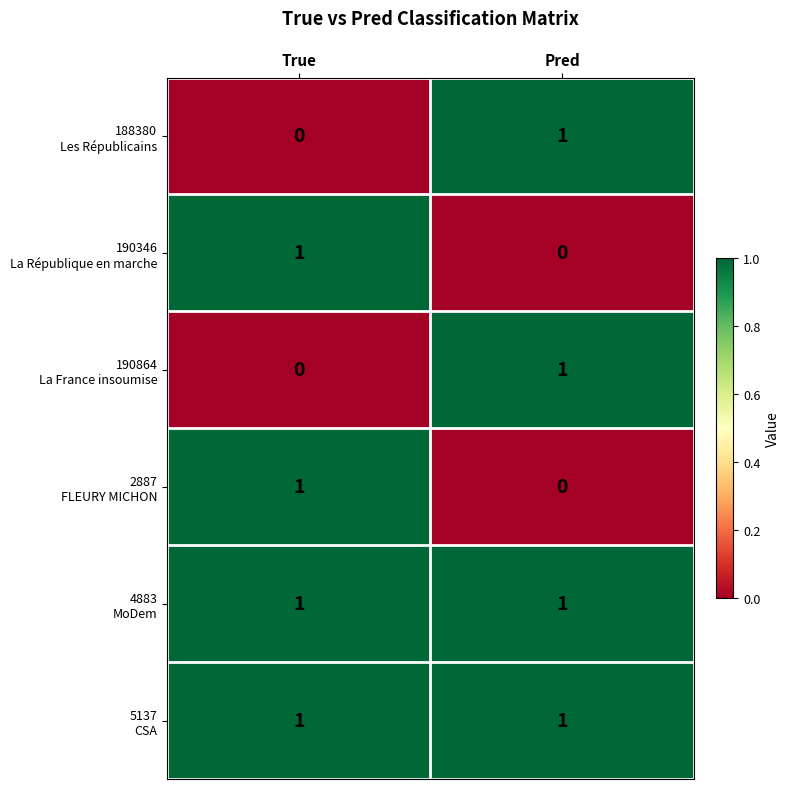

Count the number of categories in the chart.

2